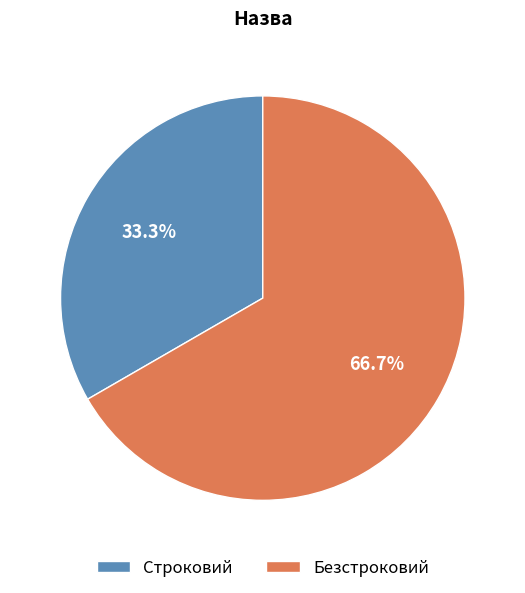

To the nearest percent, what is the difference between the Безстроковий and Строковий slice percentages?

33%